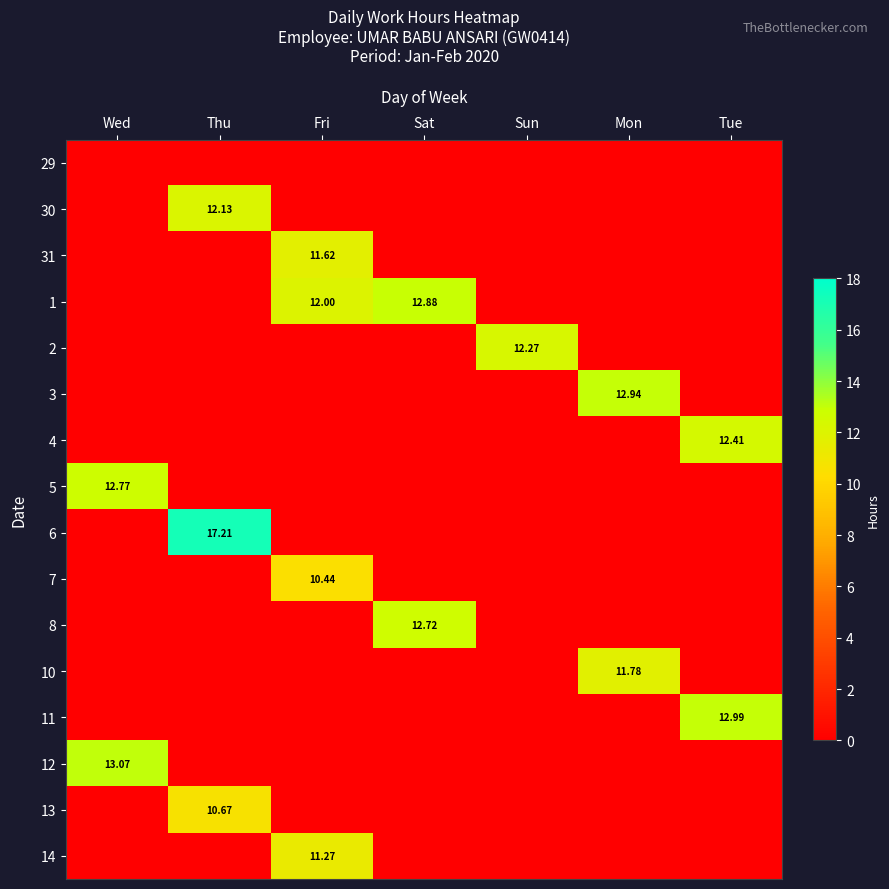

What is the average value of the 7 series?

1.5